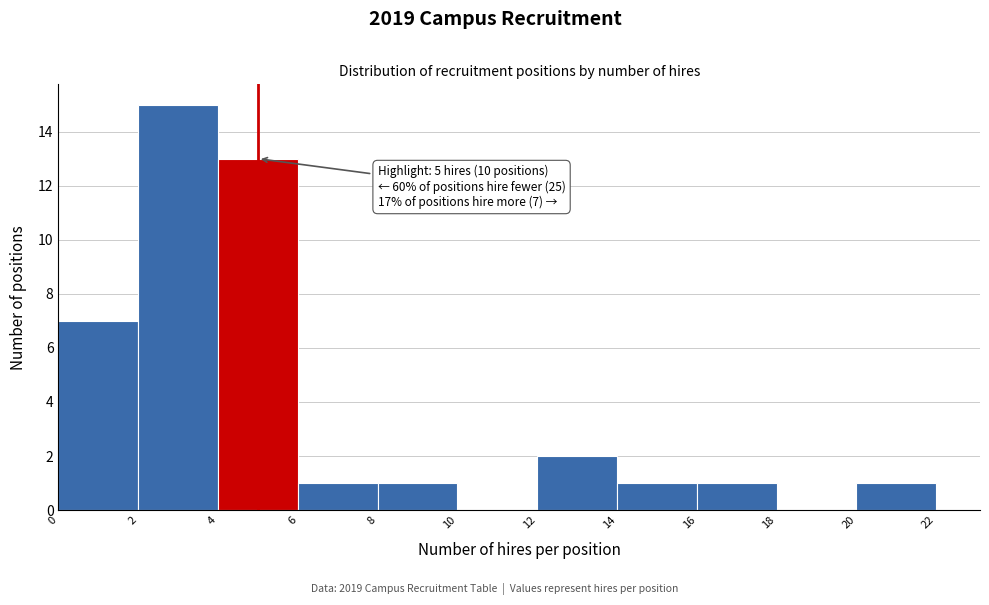

Which range on the x-axis has the tallest bar?

2 to 4